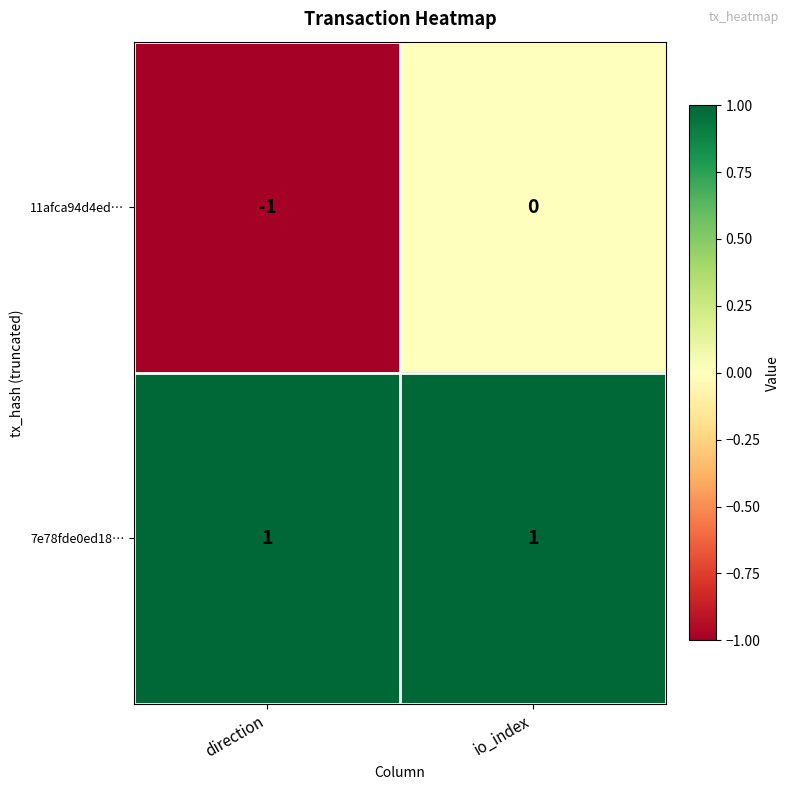

How many distinct data groups are displayed?

2